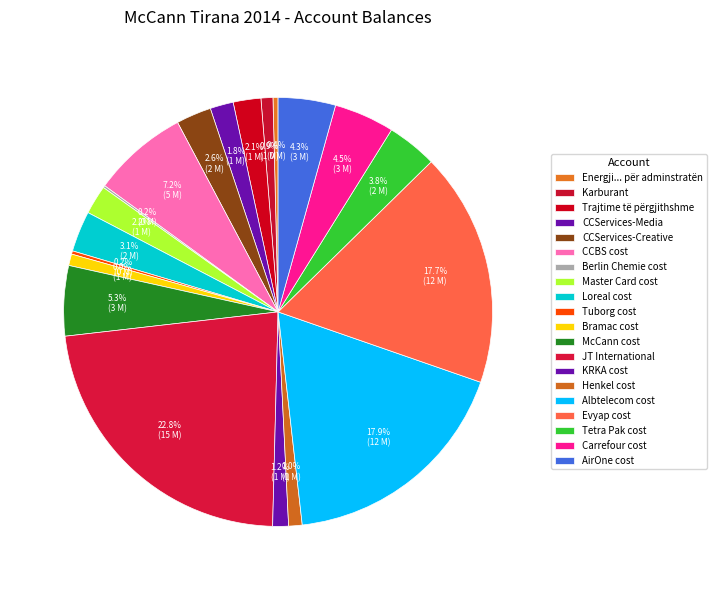

Does CCServices-Creative represent more than half of the total?

No